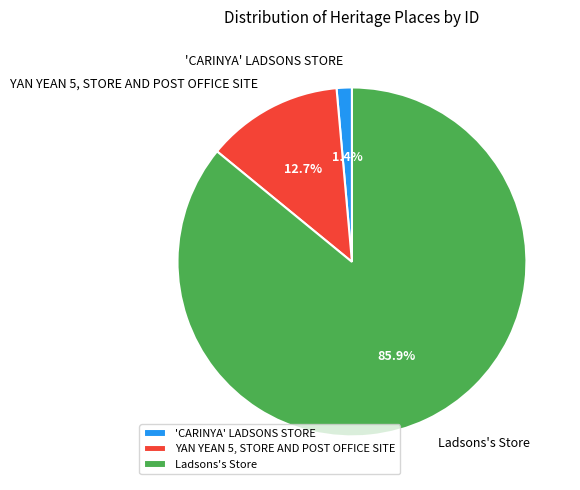

Which has a higher value, 'CARINYA' LADSONS STORE or YAN YEAN 5, STORE AND POST OFFICE SITE?

YAN YEAN 5, STORE AND POST OFFICE SITE